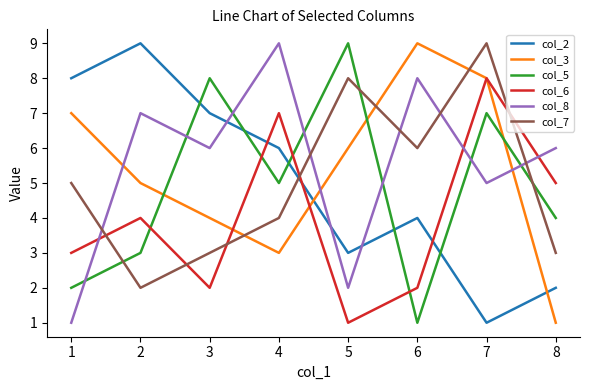

What is the difference between the maximum and second lowest values in the col_2 series?

7